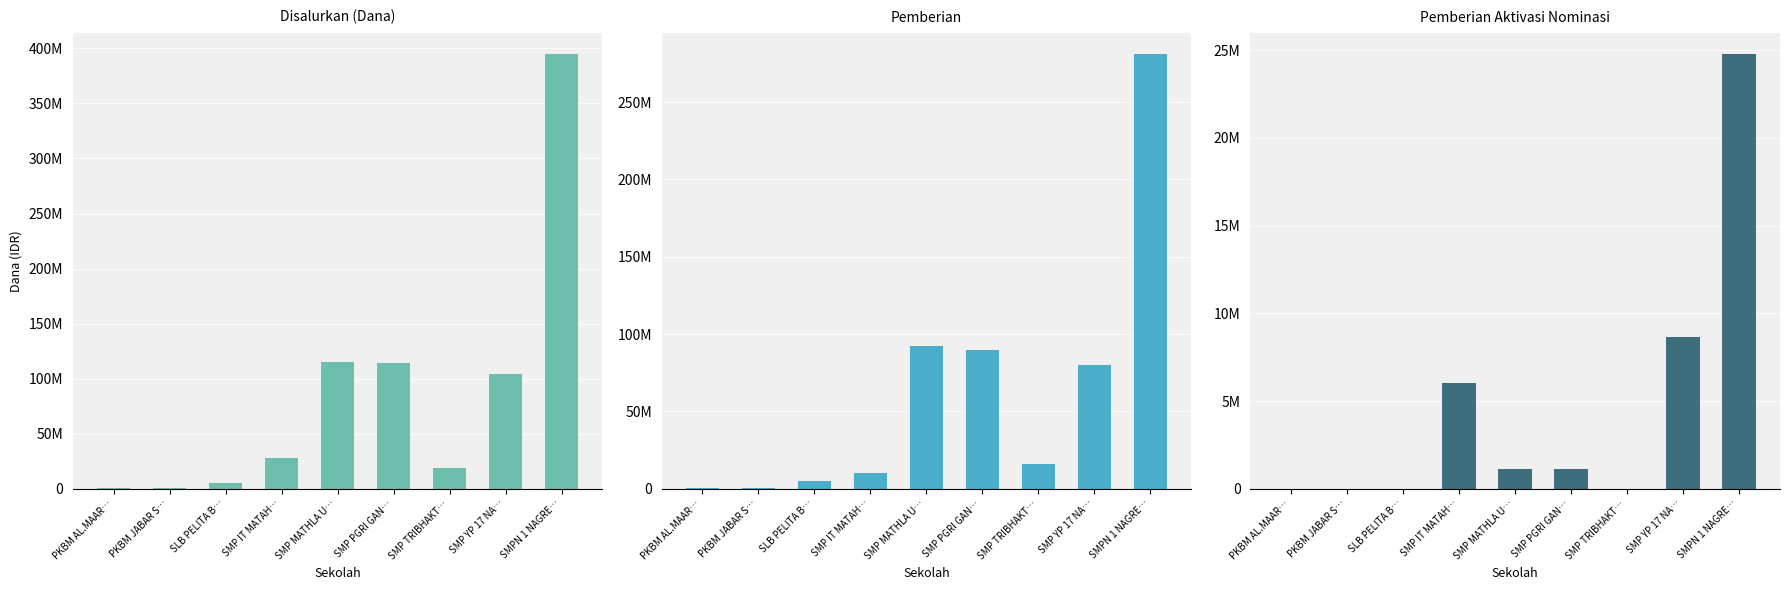

Which series changed the most between SMP IT MATAH… and SMPN 1 NAGRE…?

Disalurkan (Dana)